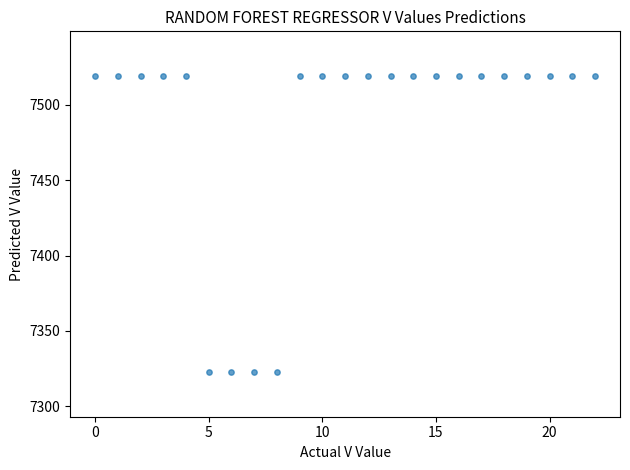

What is the range of Y values (max minus min)?

196.7